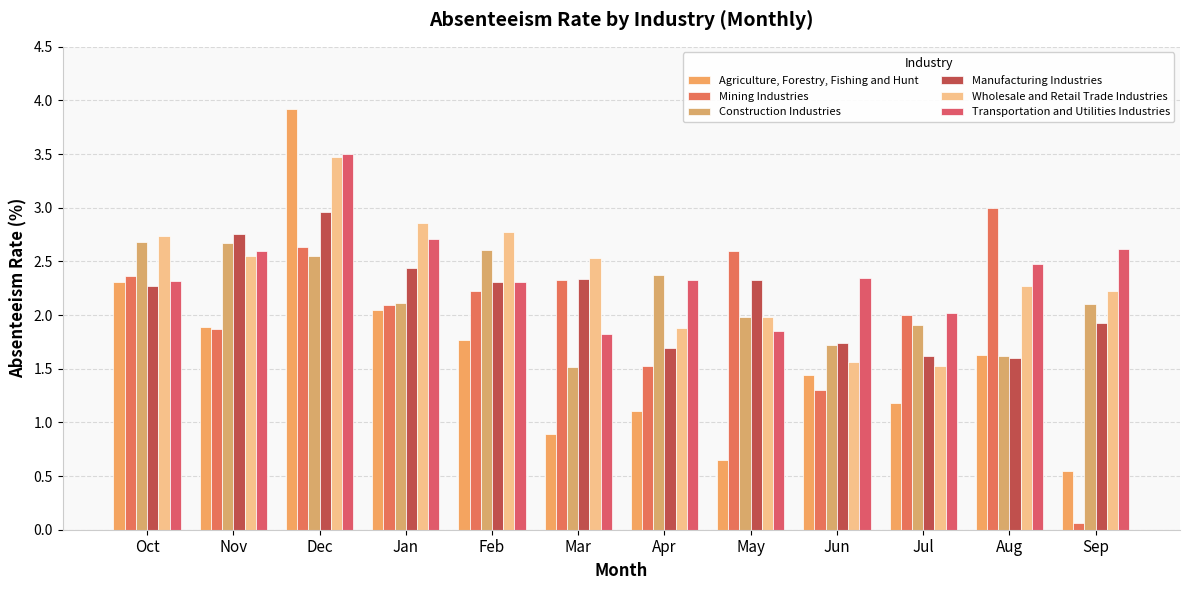

Reading left to right, list all the values displayed in this chart.

Agriculture, Forestry, Fishing and Hunt: Oct=2.3	Nov=1.9	Dec=3.9	Jan=2.0	Feb=1.8	Mar=0.9	Apr=1.1	May=0.7	Jun=1.4	Jul=1.2	Aug=1.6	Sep=0.6
Mining Industries: Oct=2.4	Nov=1.9	Dec=2.6	Jan=2.1	Feb=2.2	Mar=2.3	Apr=1.5	May=2.6	Jun=1.3	Jul=2.0	Aug=3.0	Sep=0.1
Construction Industries: Oct=2.7	Nov=2.7	Dec=2.5	Jan=2.1	Feb=2.6	Mar=1.5	Apr=2.4	May=2.0	Jun=1.7	Jul=1.9	Aug=1.6	Sep=2.1
Manufacturing Industries: Oct=2.3	Nov=2.8	Dec=3.0	Jan=2.4	Feb=2.3	Mar=2.3	Apr=1.7	May=2.3	Jun=1.7	Jul=1.6	Aug=1.6	Sep=1.9
Wholesale and Retail Trade Industries: Oct=2.7	Nov=2.5	Dec=3.5	Jan=2.9	Feb=2.8	Mar=2.5	Apr=1.9	May=2.0	Jun=1.6	Jul=1.5	Aug=2.3	Sep=2.2
Transportation and Utilities Industries: Oct=2.3	Nov=2.6	Dec=3.5	Jan=2.7	Feb=2.3	Mar=1.8	Apr=2.3	May=1.9	Jun=2.4	Jul=2.0	Aug=2.5	Sep=2.6